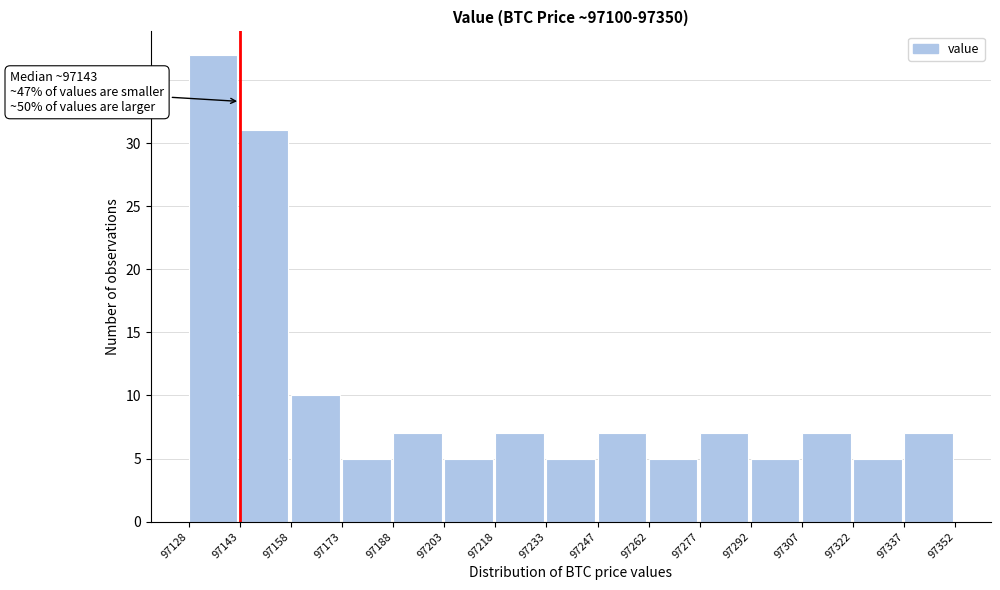

Over which range of the x-axis is the bar tallest?

97128 to 97143